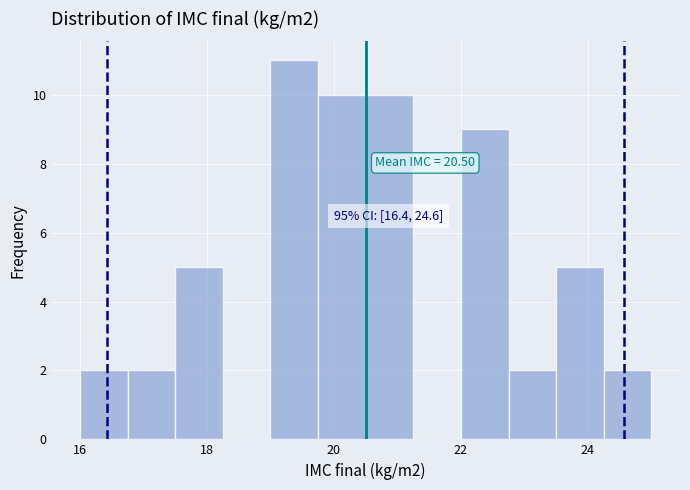

Read against the x-axis, roughly where is the centre of the tallest bar?

19.4